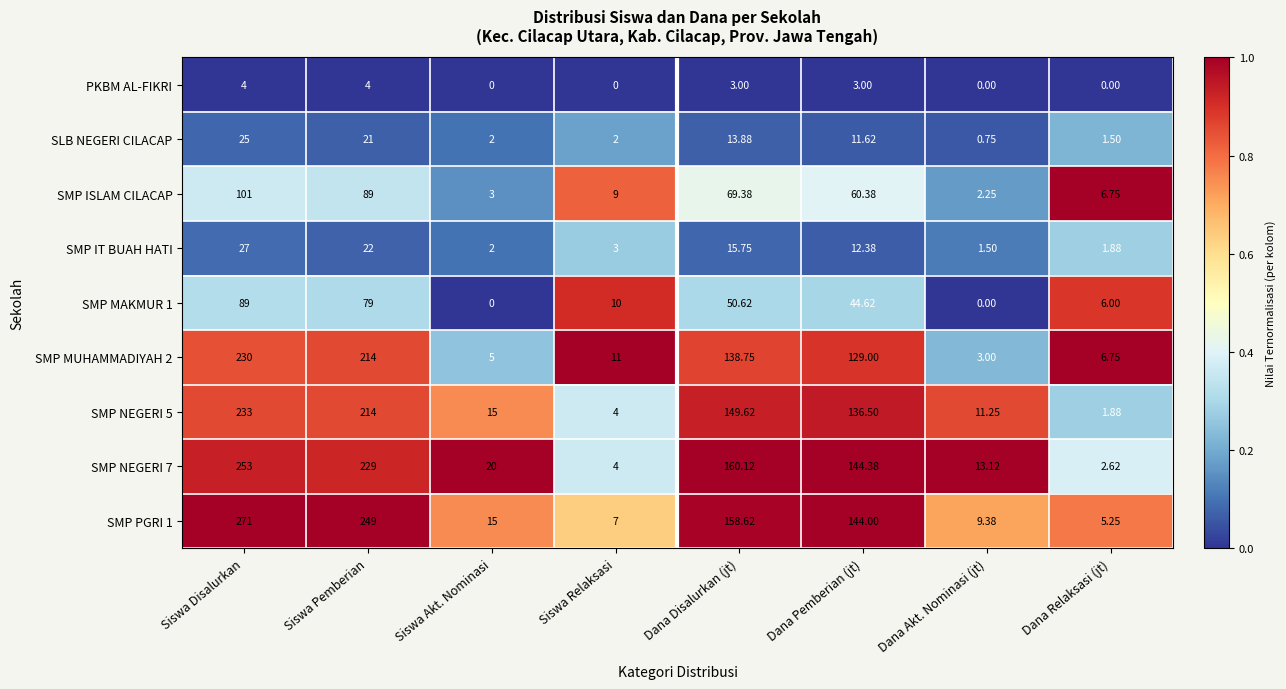

Where is SMP PGRI 1 nearest to the value 138?

Dana Pemberian (jt)